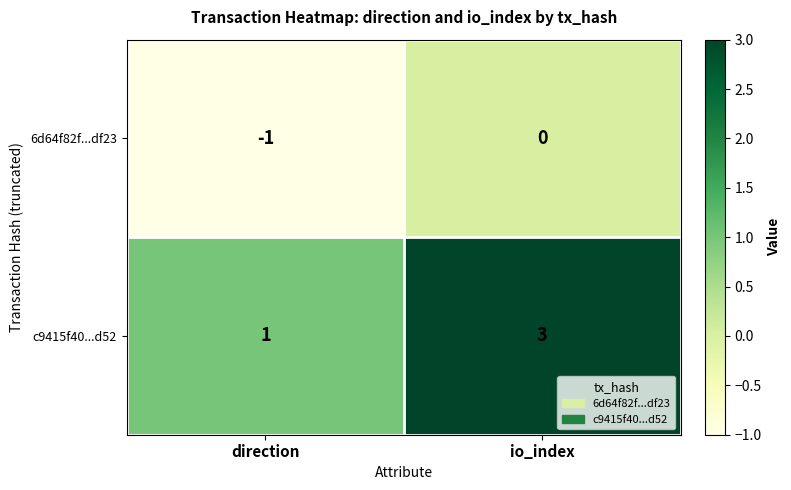

Reading left to right, transcribe all the data shown in this chart.

6d64f82f...df23: -1	0
c9415f40...d52: 1	3